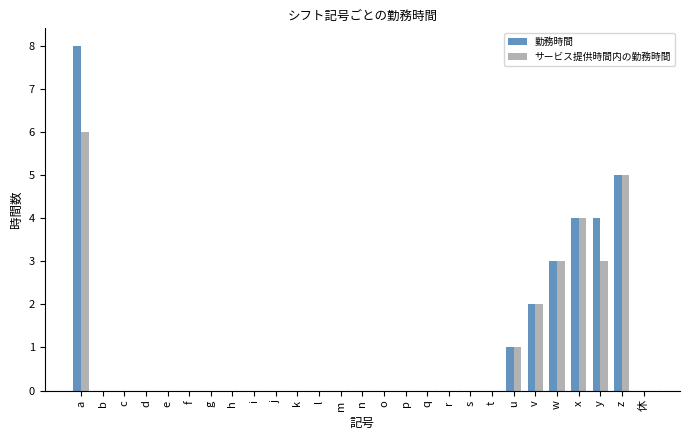

Reading left to right, list all the values displayed in this chart.

勤務時間: a=8	b=0	c=0	d=0	e=0	f=0	g=0	h=0	i=0	j=0	k=0	l=0	m=0	n=0	o=0	p=0	q=0	r=0	s=0	t=0	u=1	v=2	w=3	x=4	y=4	z=5	休=0
サービス提供時間内の勤務時間: a=6	b=0	c=0	d=0	e=0	f=0	g=0	h=0	i=0	j=0	k=0	l=0	m=0	n=0	o=0	p=0	q=0	r=0	s=0	t=0	u=1	v=2	w=3	x=4	y=3	z=5	休=0